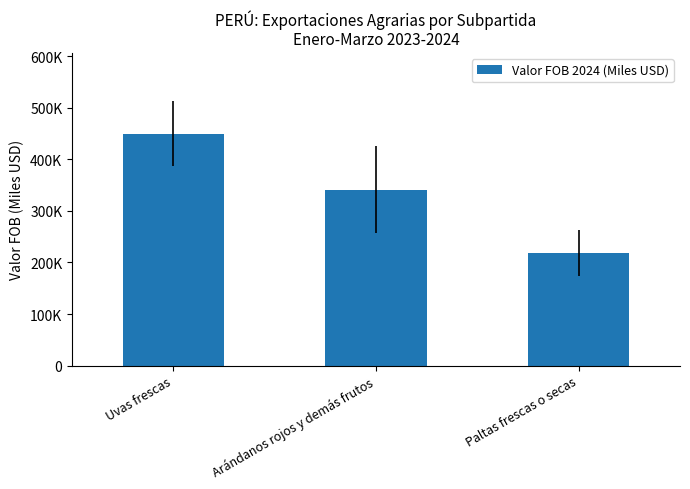

At which label is the value closest to 333619?

Arándanos rojos y demás frutos